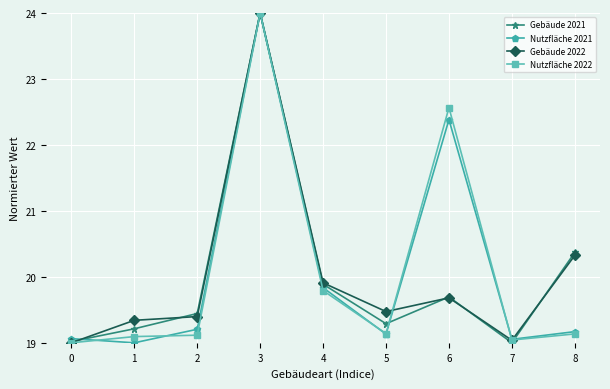

The value of Gebäude 2022 at 0 is 19.0. True or false?

True